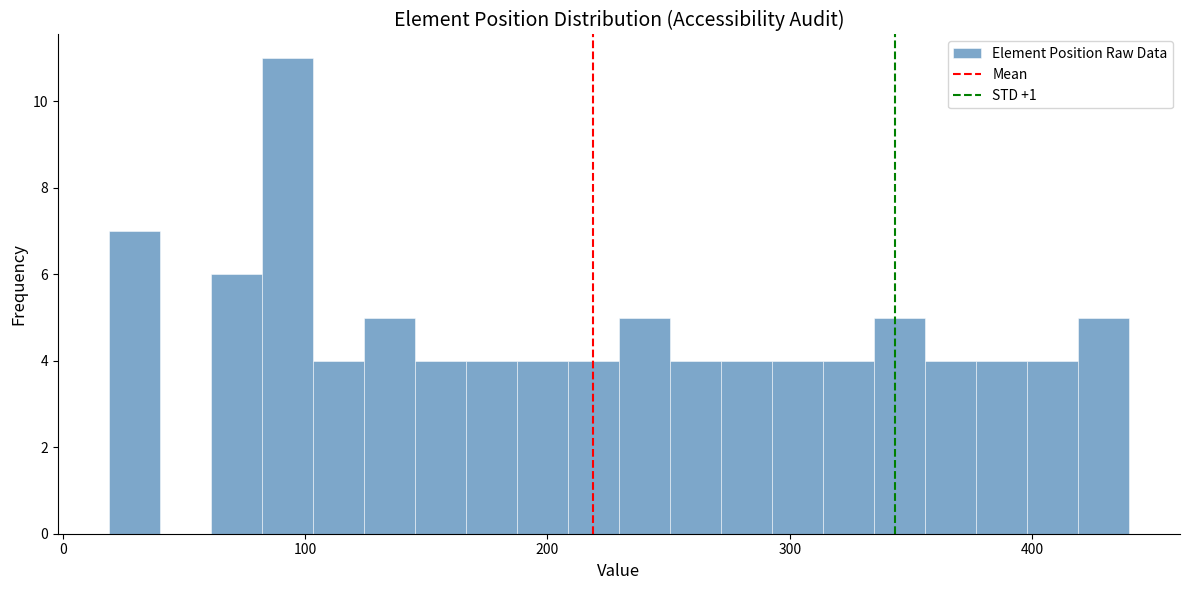

Read against the x-axis, roughly where is the centre of the tallest bar?

90